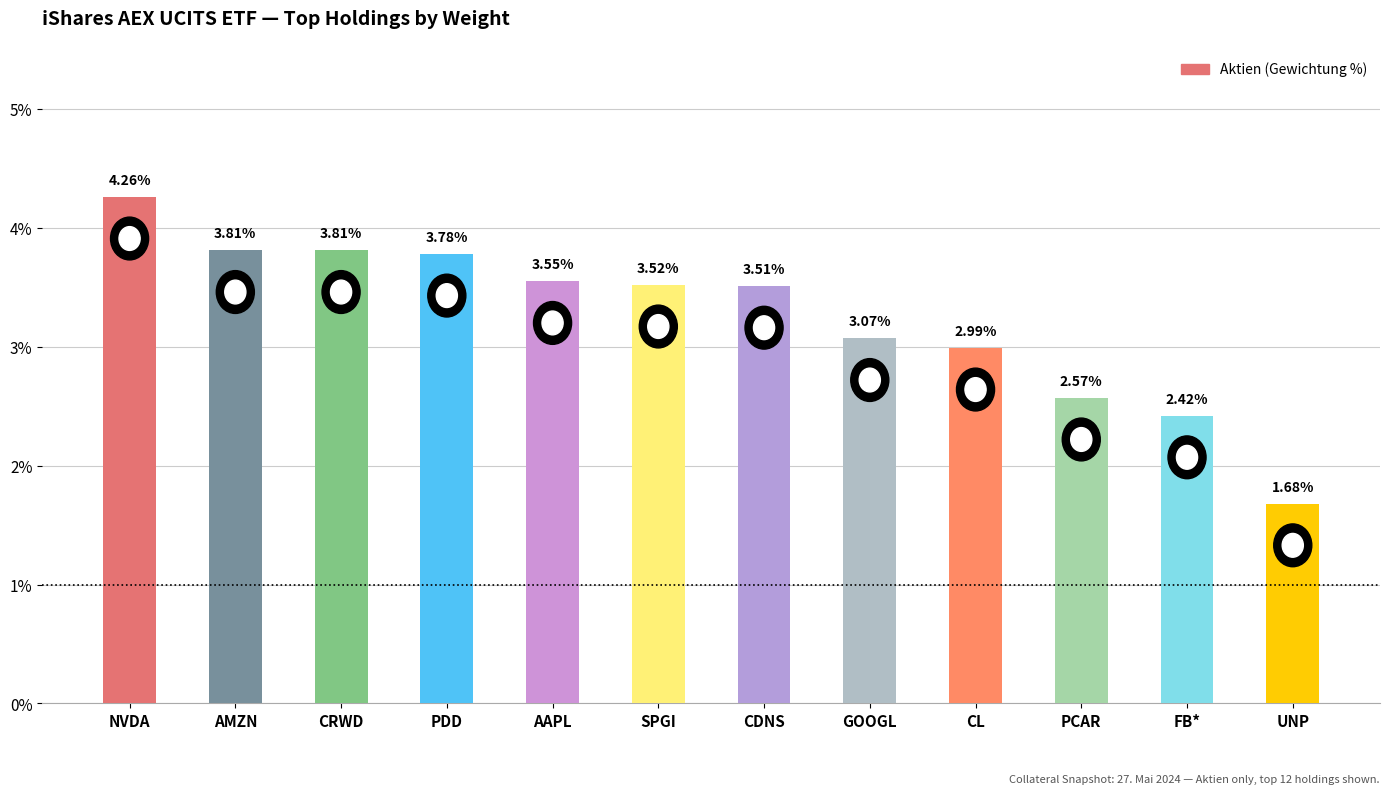

How many data points does each series have?

12